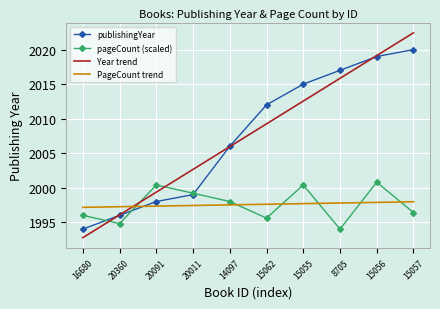

List the series in order of their peak value, highest first.

Year trend, publishingYear, pageCount (scaled), PageCount trend